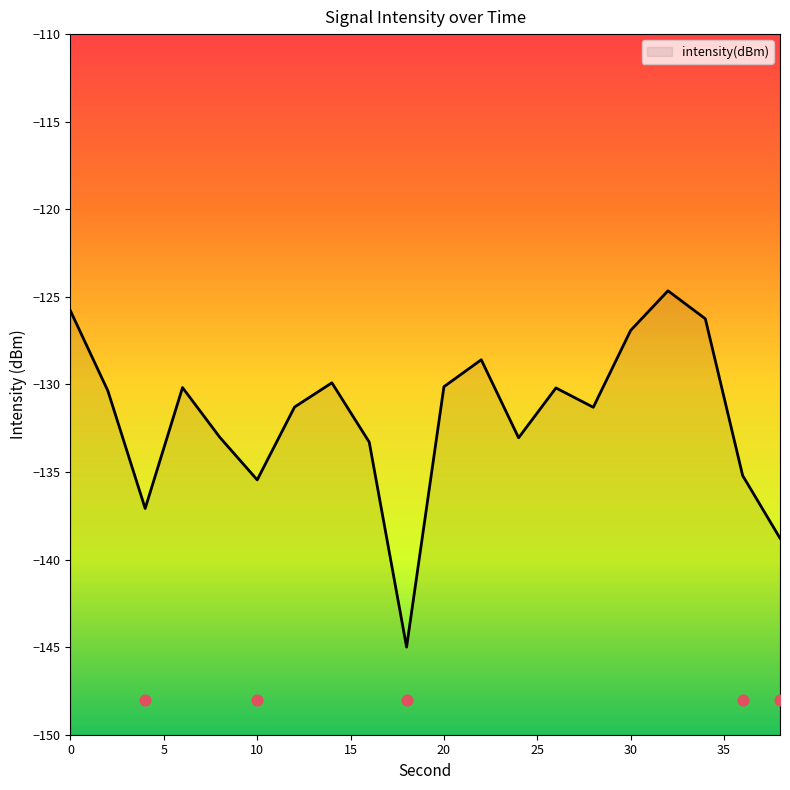

What is the change in value from 2 to 38?

-8.4